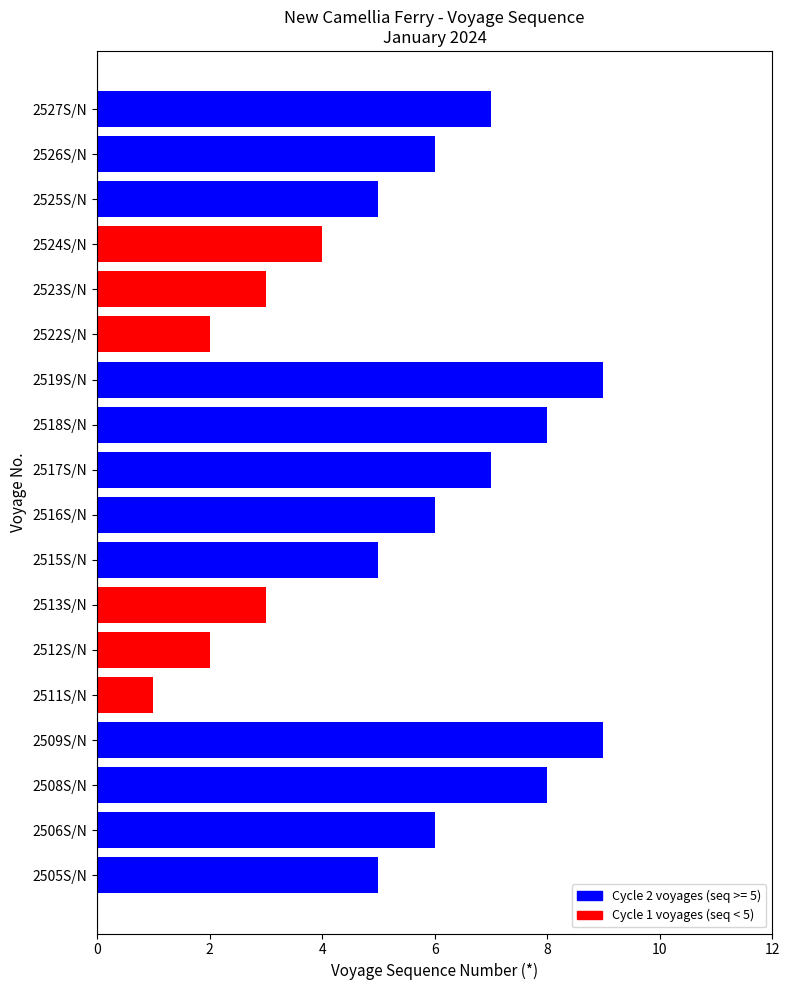

The chart shows a value of 8 at 2508S/N. True or false?

True